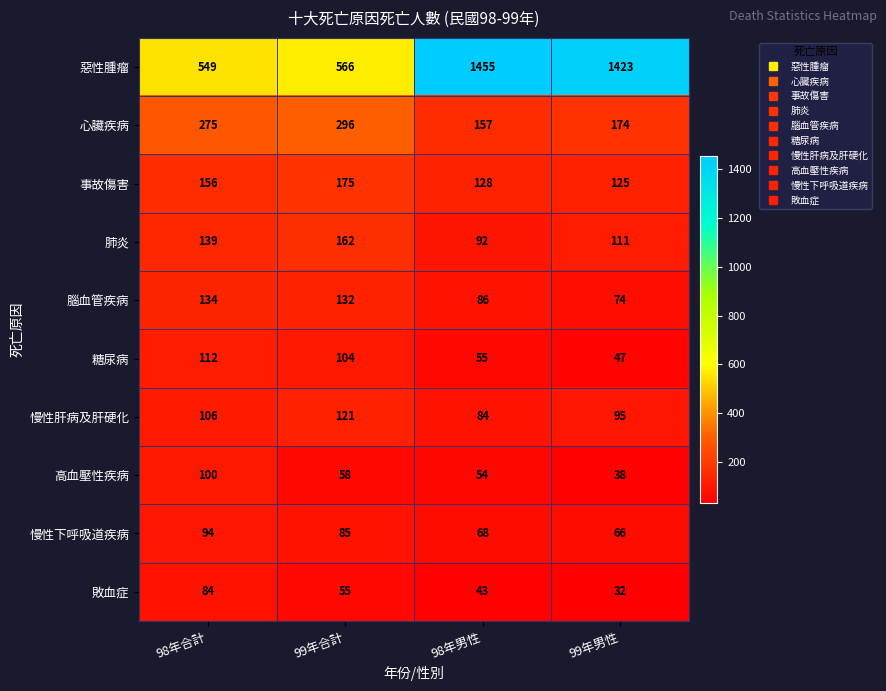

What is the difference between the second highest and minimum values in the 慢性下呼吸道疾病 series?

19